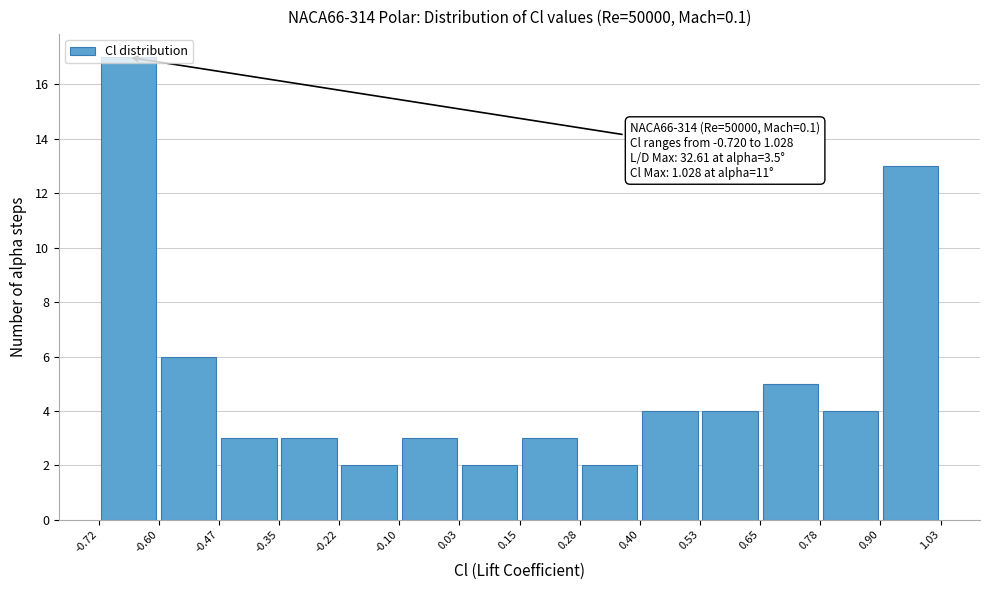

Over which range of the x-axis is the bar tallest?

-0.72 to -0.60